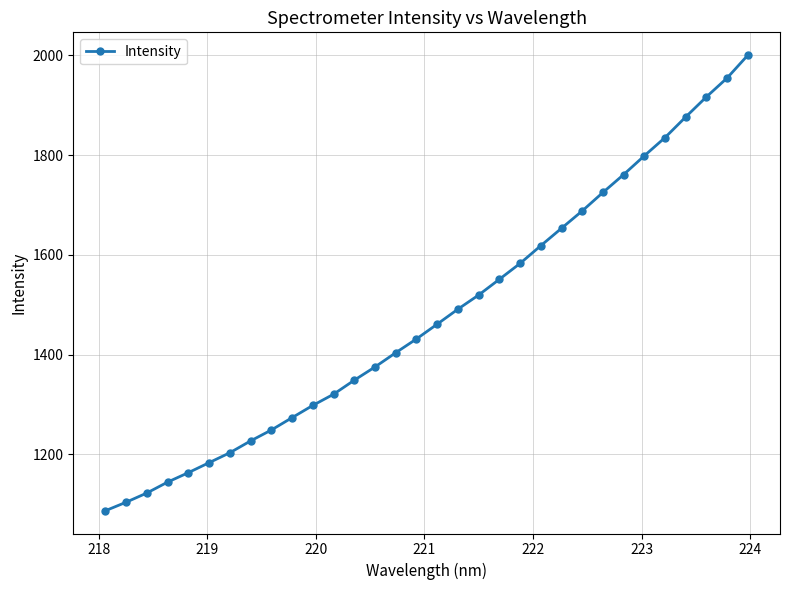

What is the difference between the second highest and minimum values?

867.6